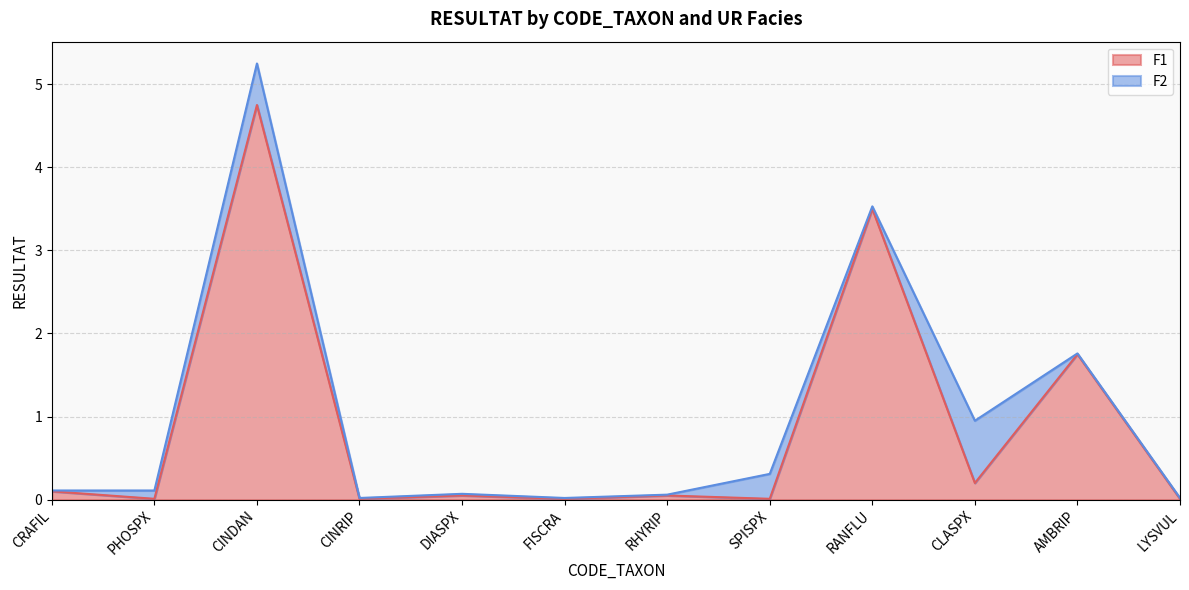

What is the sum of the values at RHYRIP and FISCRA?

0.1